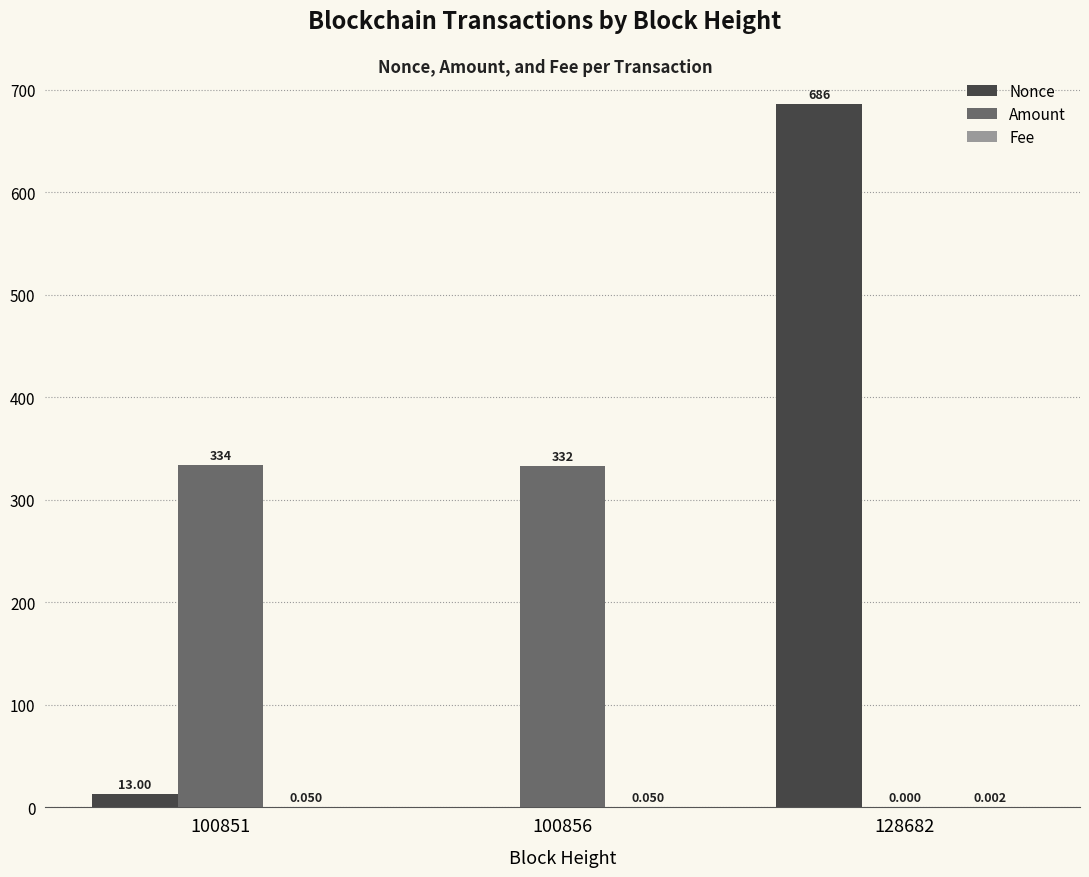

How many data points does each series have?

3